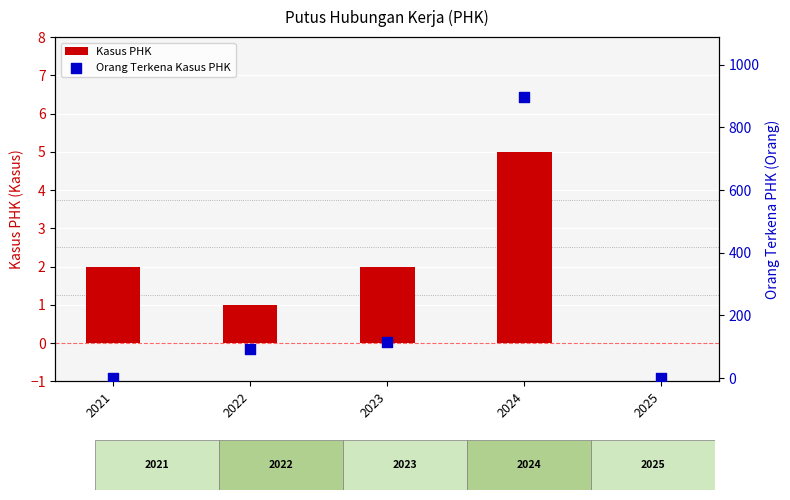

What are all the series names shown in the legend?

Kasus PHK, Orang Terkena Kasus PHK